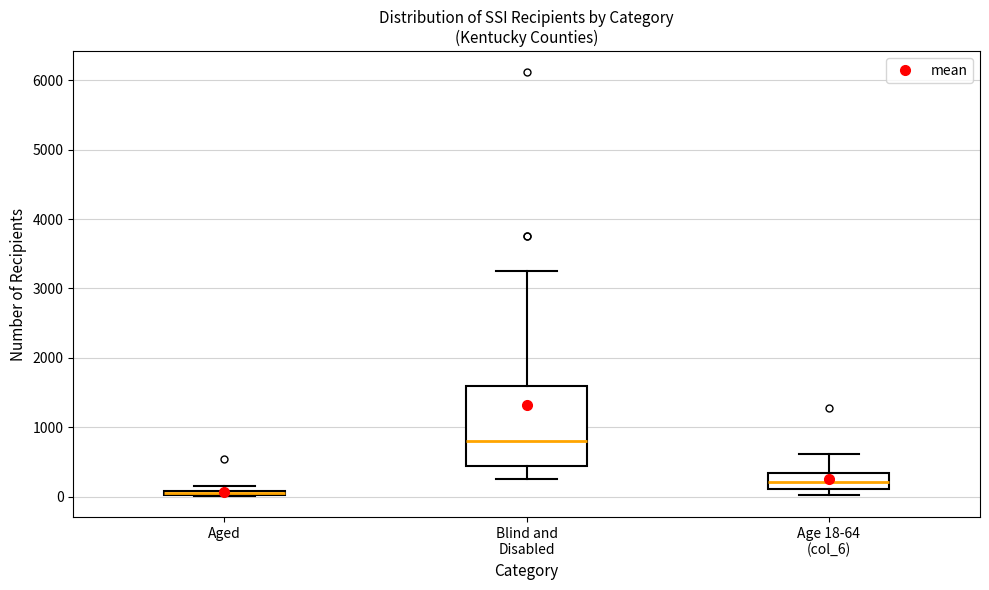

Where is the upper edge of the box for Blind and Disabled on the y-axis? The values are not printed on the chart, so give them approximately, as read against the axis.

1600